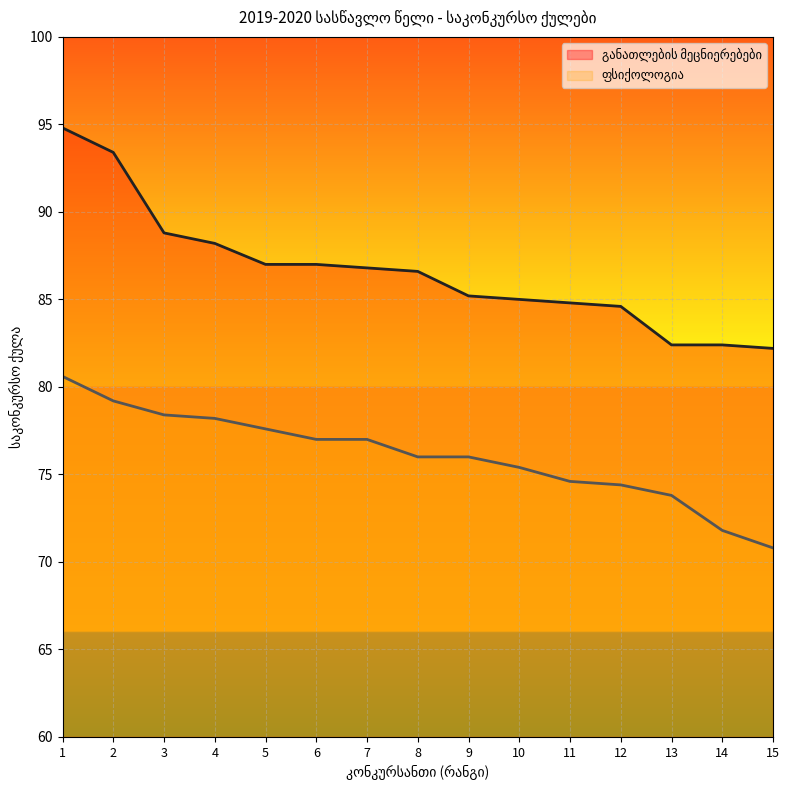

True or false: განათლების მეცნიერებები has more than 2 interior local peaks.

False